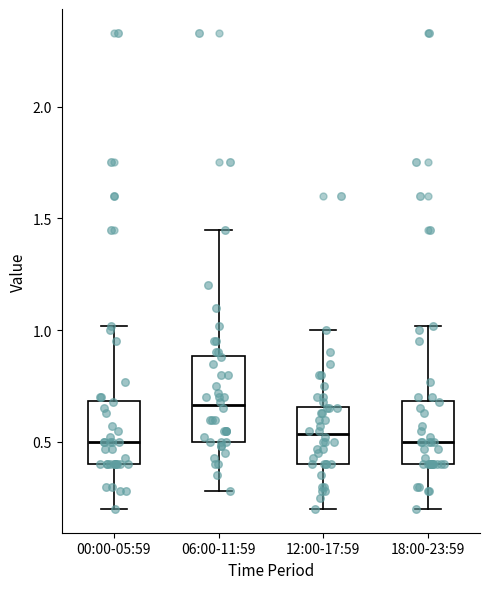

Reading left to right, transcribe this box plot: for each box, give where its median line is, the range the box spans, and where its two whiskers end, as read against the y-axis. The values are not printed on the chart, so give them approximately, as read against the axis.

00:00-05:59: median 0.50, box 0.40 to 0.70, whiskers 0.20 to 1.00
06:00-11:59: median 0.65, box 0.50 to 0.90, whiskers 0.30 to 1.45
12:00-17:59: median 0.55, box 0.40 to 0.65, whiskers 0.20 to 1.00
18:00-23:59: median 0.50, box 0.40 to 0.70, whiskers 0.20 to 1.00